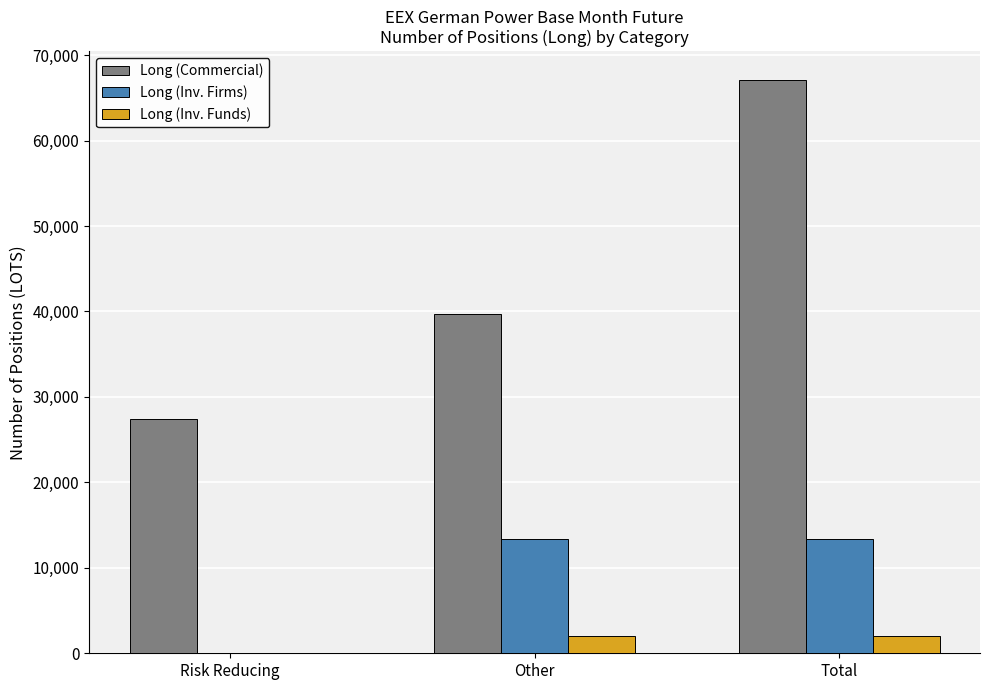

Which category has the highest value across all series?

Total